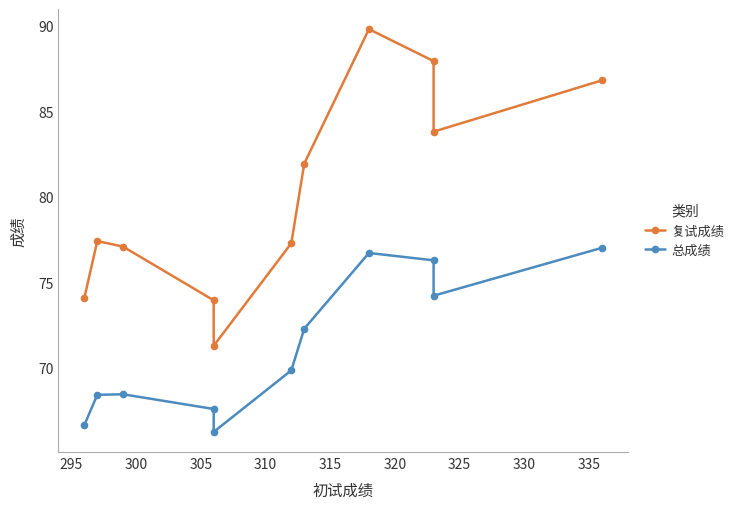

Count the number of data series in this chart.

2